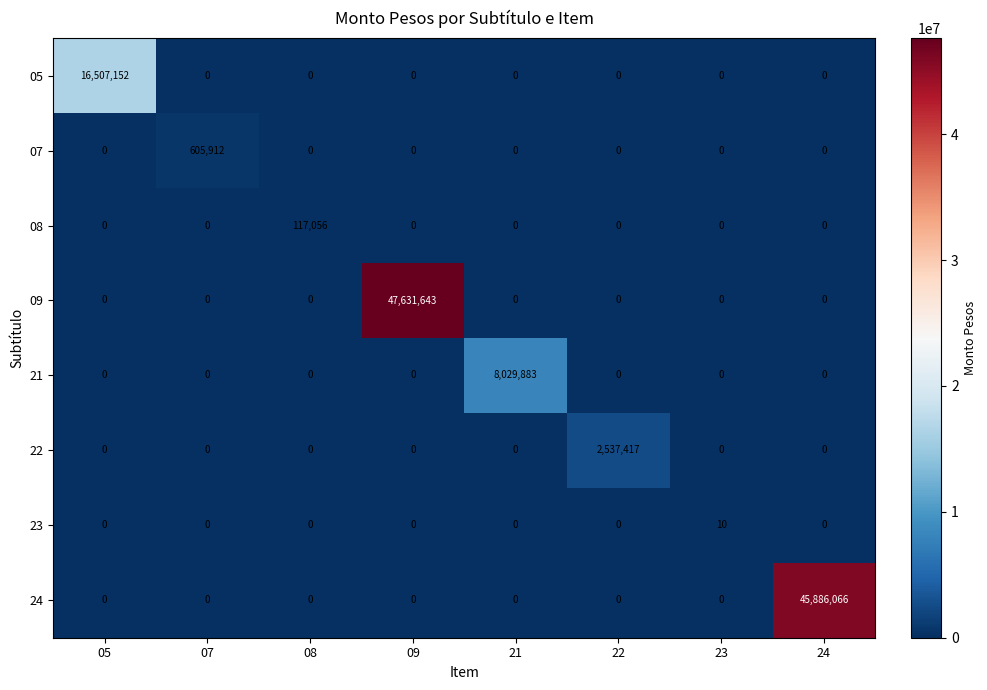

What is the difference between the 23 values at 23 and 21?

10